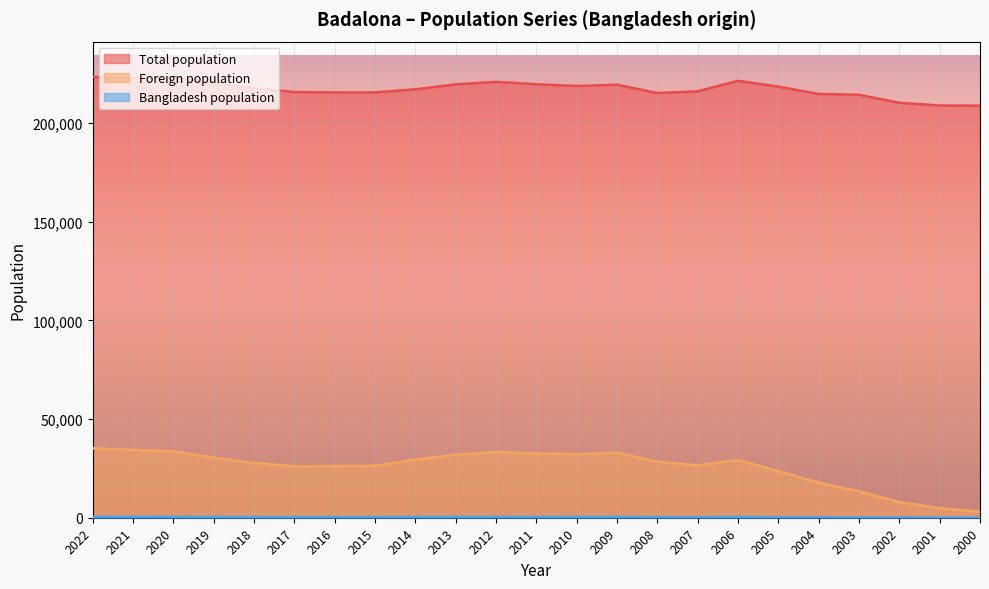

Reading left to right, what are all the values shown in this chart?

Total population: 223506	223006	223166	220440	217741	215848	215634	215654	217210	219708	220977	219786	218886	219547	215329	216201	221520	218553	214874	214440	210370	208994	208944
Foreign population: 35215	34361	33678	30452	27758	26107	26193	26375	29437	32023	33253	32620	32203	33085	28373	26607	29345	23625	17788	13394	7919	4840	3055
Bangladesh population: 450	472	446	405	379	354	367	355	405	445	404	395	415	439	346	338	436	312	202	160	125	64	46